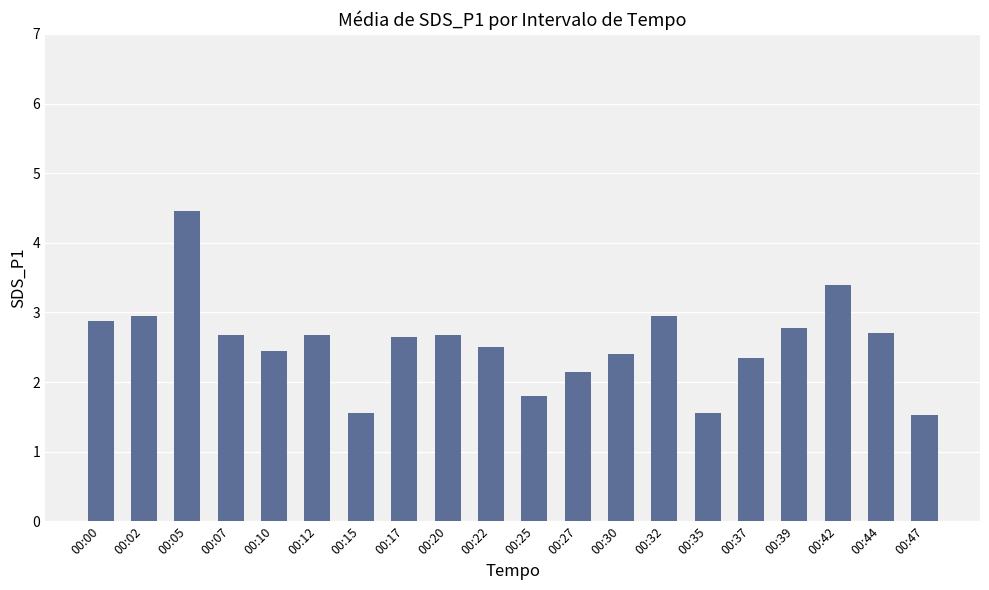

What is the change in value from 00:05 to 00:27?

-2.3